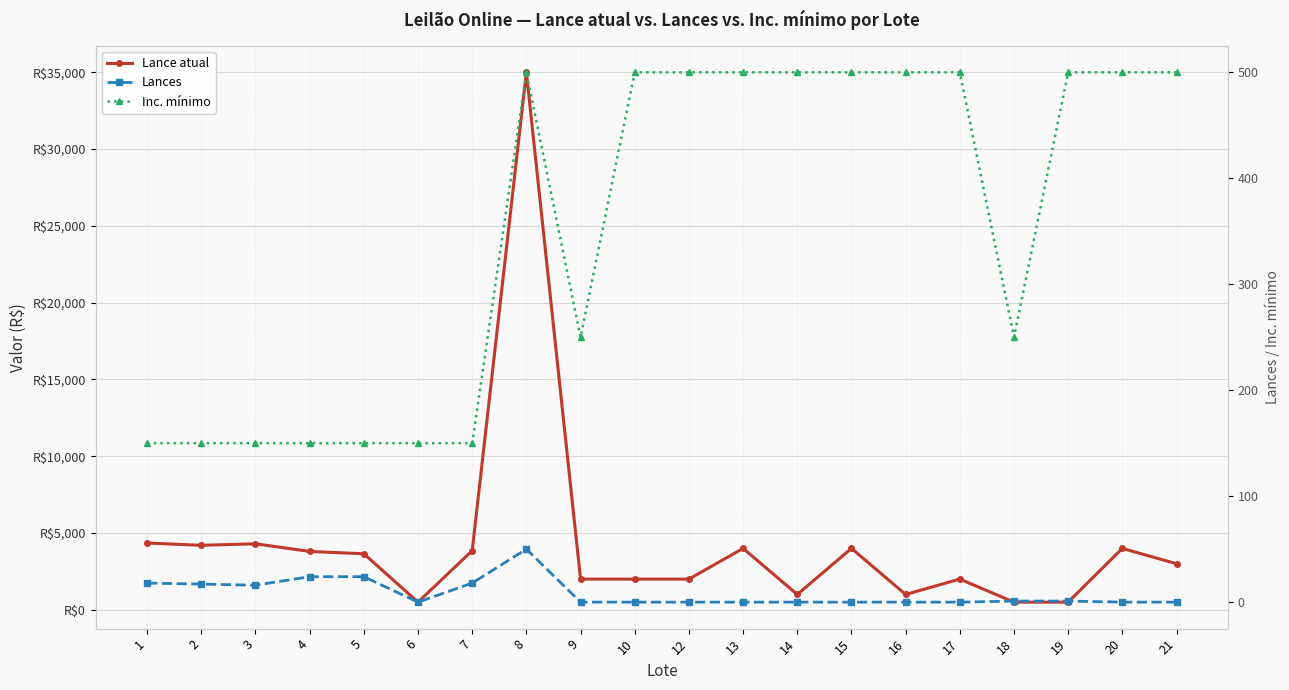

Where does the Lance atual series first go above 3650?

1